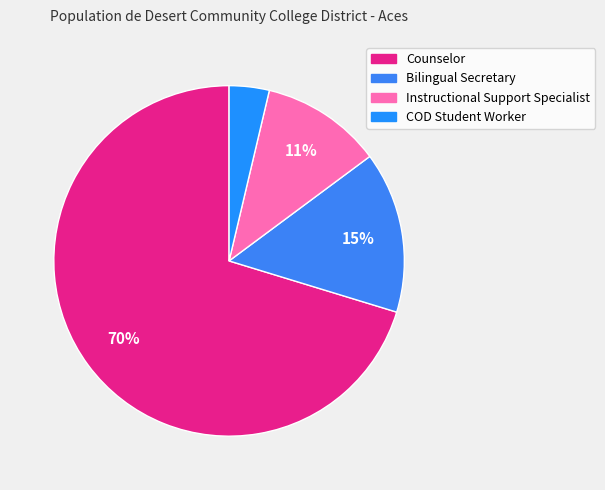

True or false: Counselor accounts for 55% of the total.

False